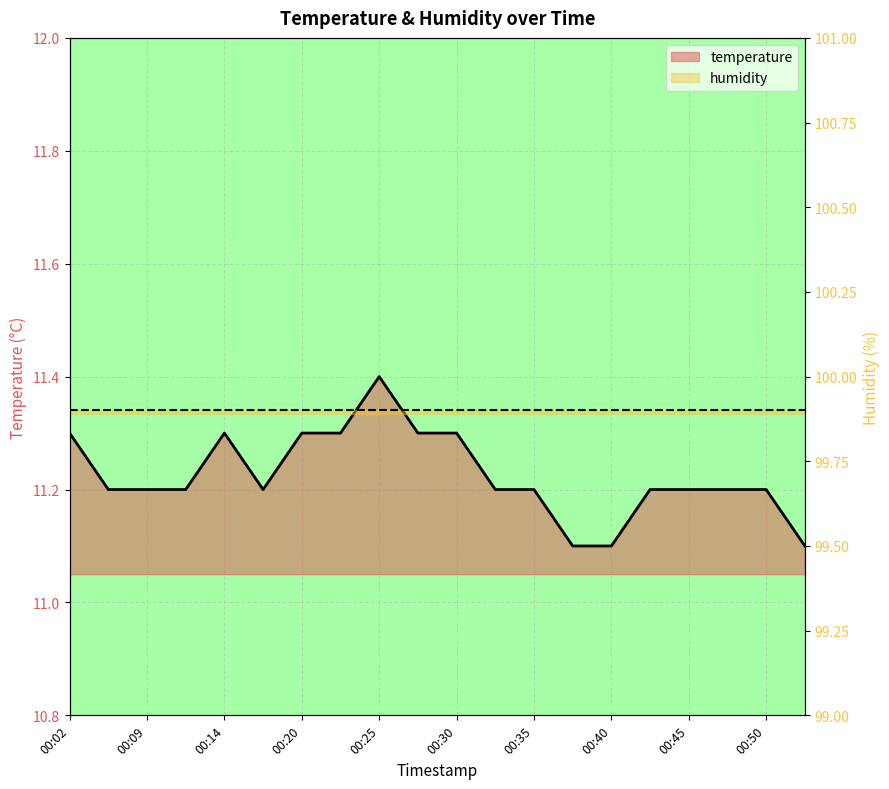

List the labels in order of value, smallest first.

00:37, 00:40, 00:53, 00:07, 00:09, 00:12, 00:17, 00:32, 00:35, 00:42, 00:45, 00:48, 00:50, 00:02, 00:14, 00:20, 00:22, 00:27, 00:30, 00:25